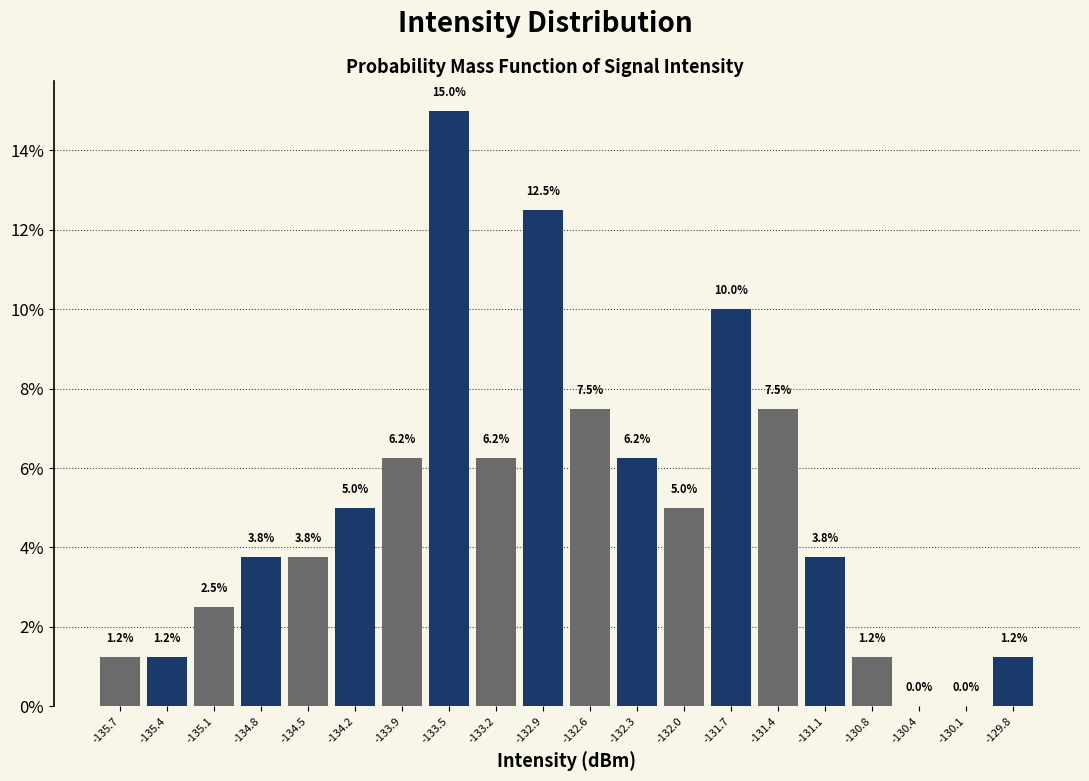

Reading left to right, list every bar in this chart as the range it spans on the x-axis followed by its height. The bar edges are not printed on the chart, so give them approximately, as read against the axis.

-135.85 to -135.55: 1.2
-135.55 to -135.25: 1.2
-135.25 to -134.95: 2.5
-134.95 to -134.65: 3.8
-134.65 to -134.30: 3.8
-134.30 to -134.00: 5.0
-134.00 to -133.70: 6.2
-133.70 to -133.40: 15.0
-133.40 to -133.10: 6.2
-133.10 to -132.75: 12.5
-132.75 to -132.45: 7.5
-132.45 to -132.15: 6.2
-132.15 to -131.85: 5.0
-131.85 to -131.55: 10.0
-131.55 to -131.20: 7.5
-131.20 to -130.90: 3.8
-130.90 to -130.60: 1.2
-130.60 to -130.30: 0.0
-130.30 to -130.00: 0.0
-130.00 to -129.65: 1.2